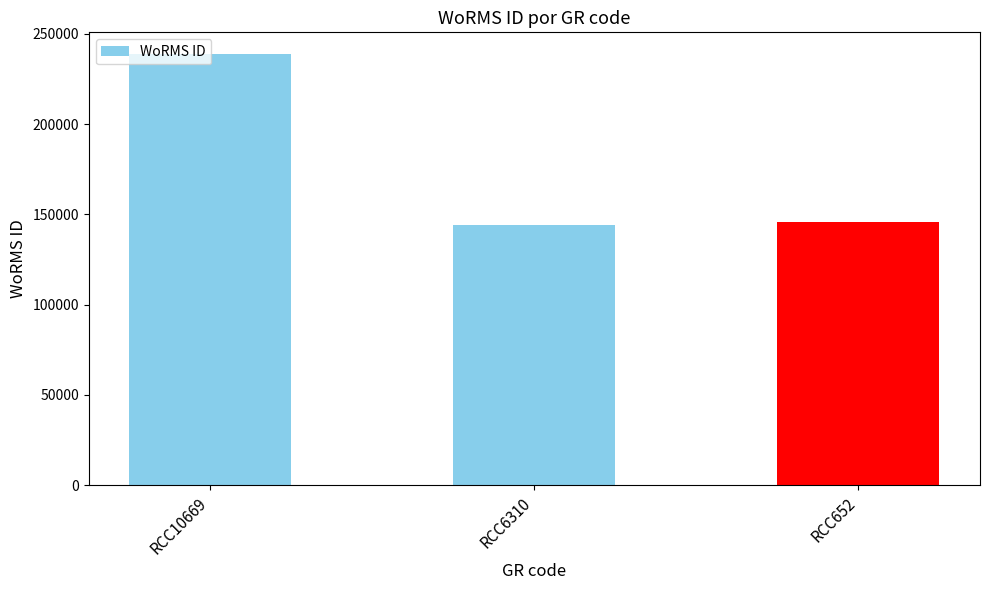

Are the bars grouped side by side (vs. stacked)?

No